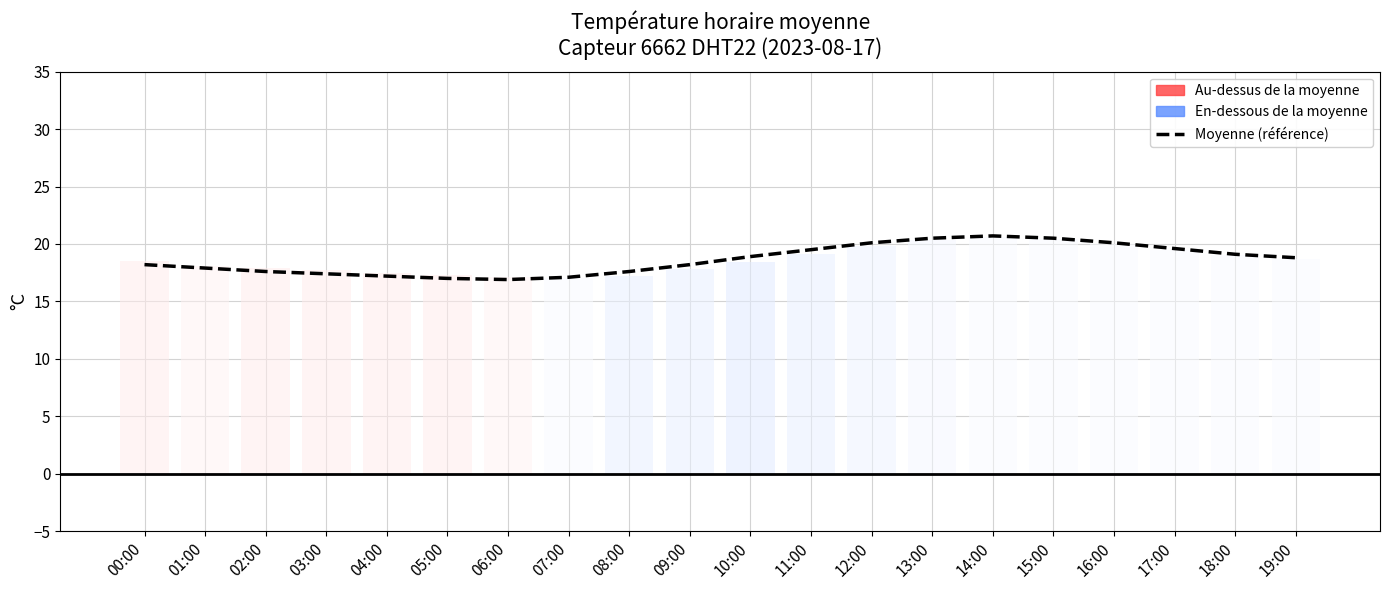

Is it true that temperature equals 19.1 at 11:00?

True